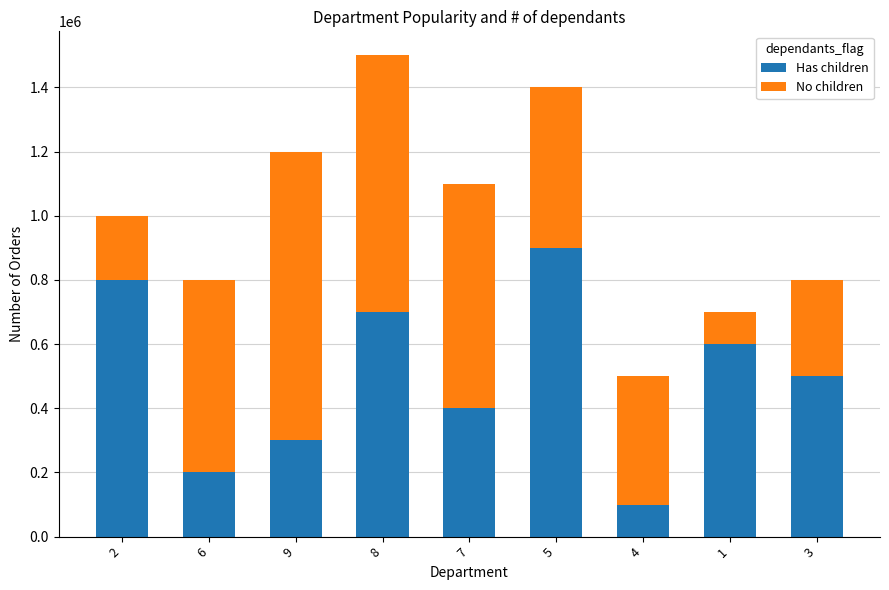

What is the sum of the Has children values at 9 and 1?

900000